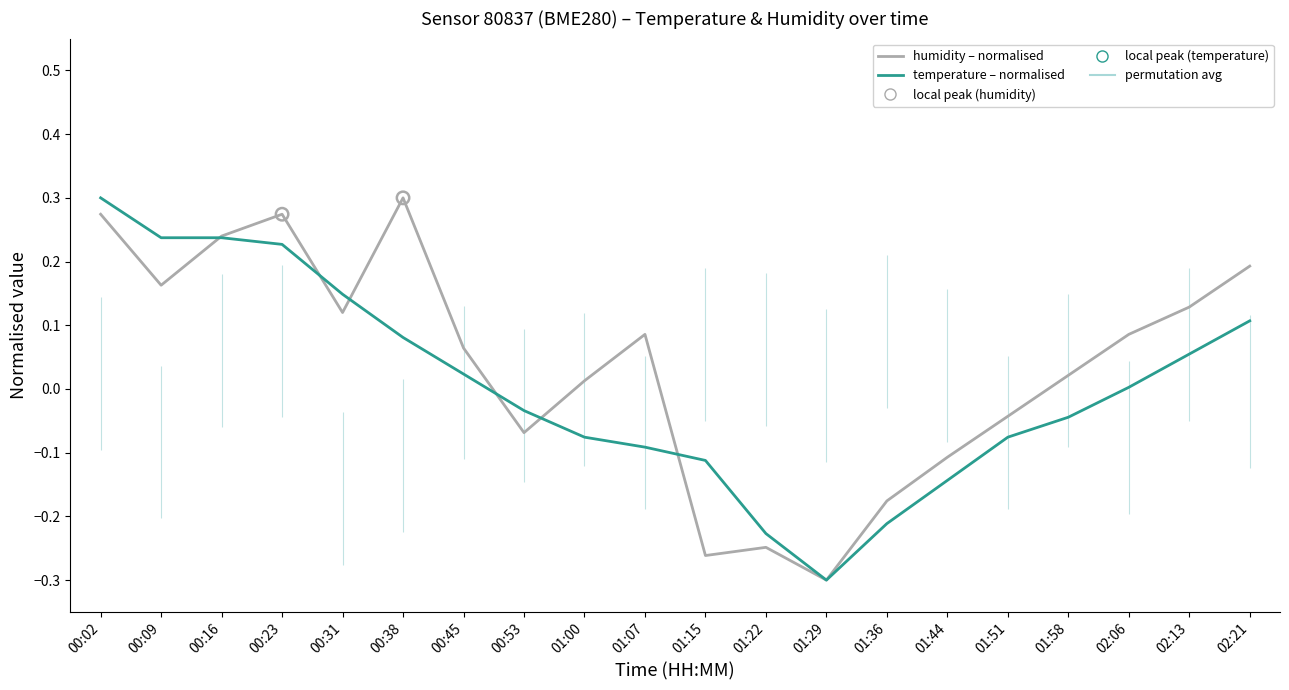

Which series reaches the maximum Y coordinate?

humidity (normalised)